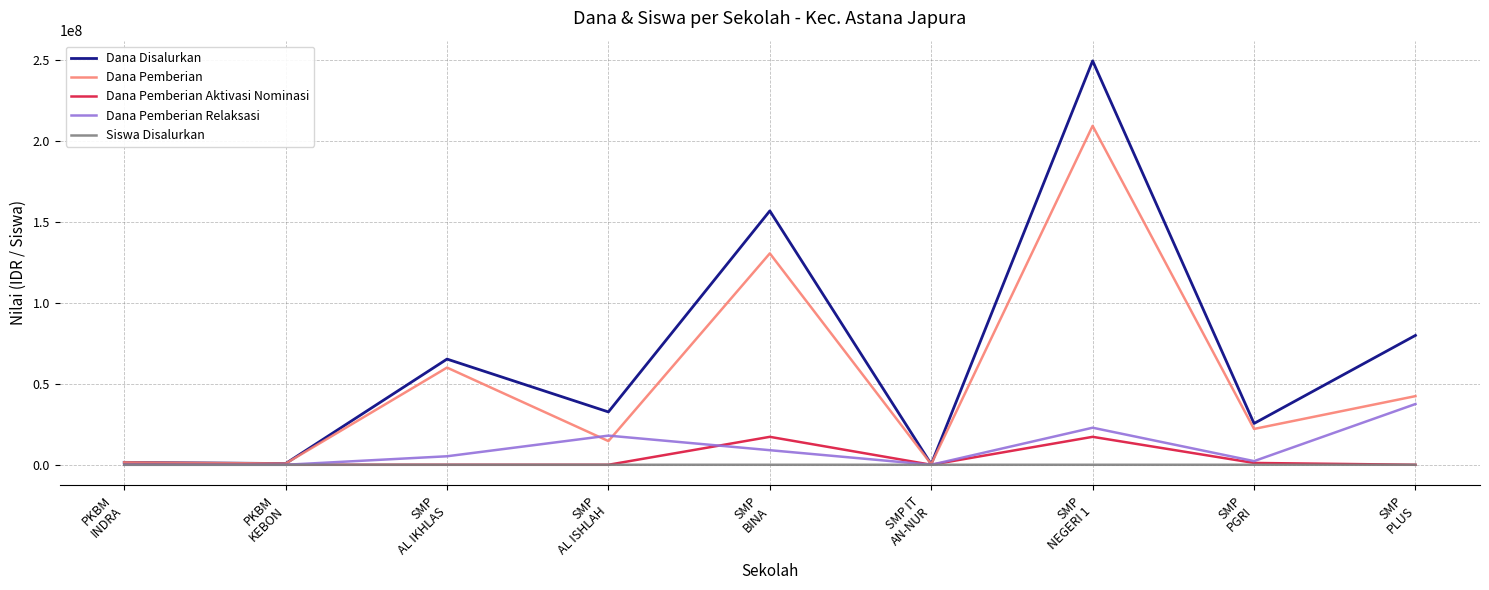

In Dana Pemberian Relaksasi, how many points are higher than both neighbors (excluding endpoints)?

2